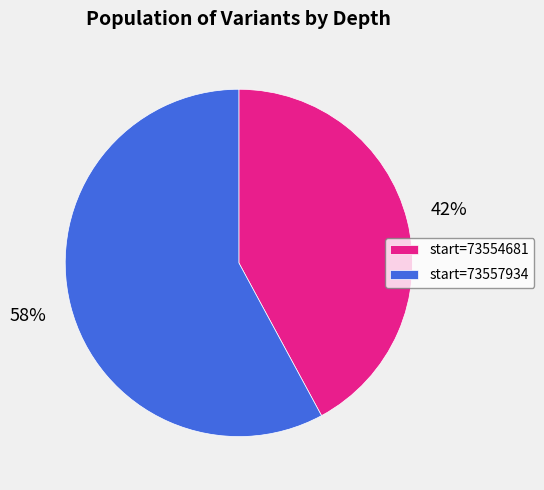

Combined, do start=73557934 and start=73554681 account for over 50%?

Yes